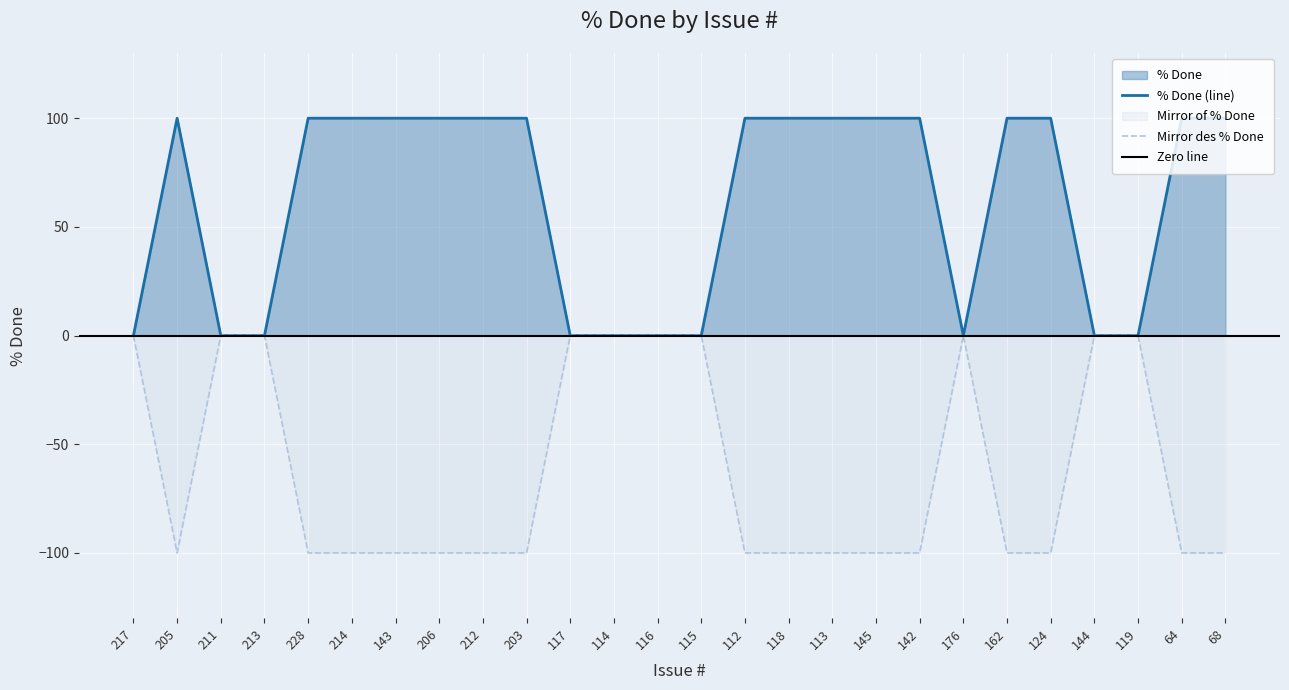

Reading left to right, extract all data points from this chart.

0	100	0	0	100	100	100	100	100	100	0	0	0	0	100	100	100	100	100	0	100	100	0	0	100	100